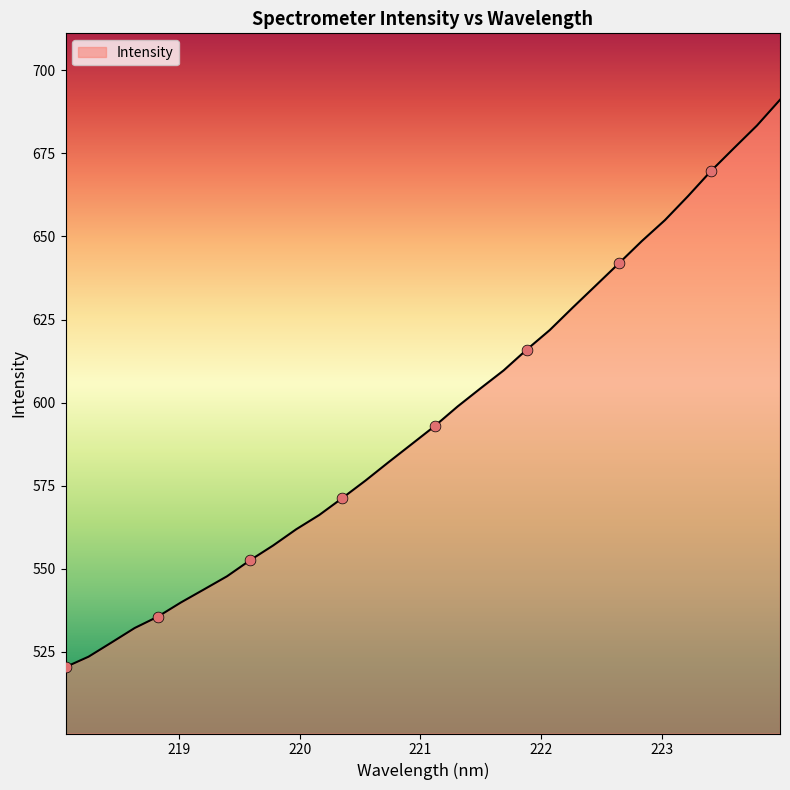

What is the difference between the maximum and minimum values?

170.7